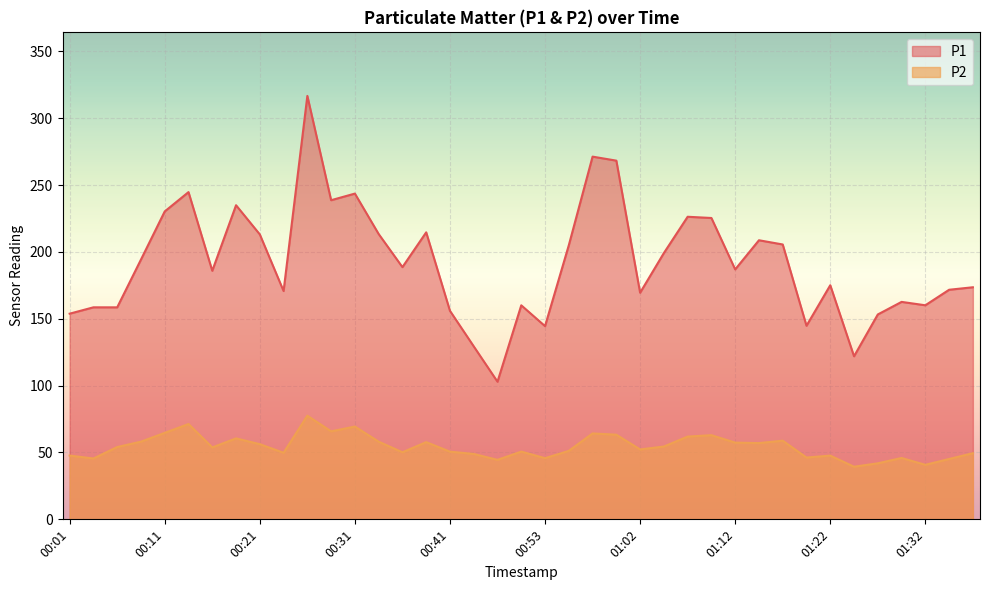

What is the total value across all series at 00:43?

178.3